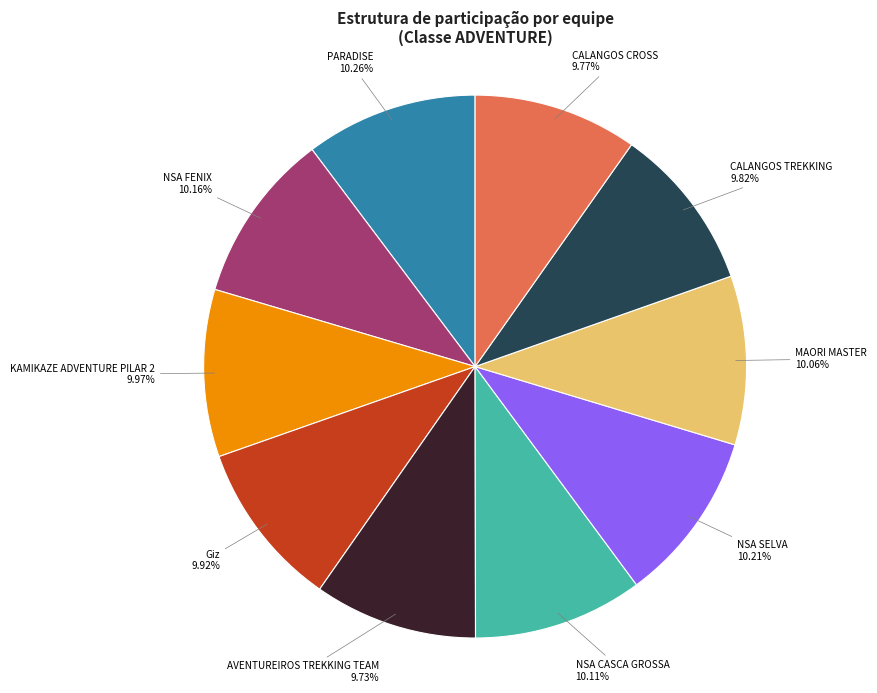

Count the number of slices in the pie.

10